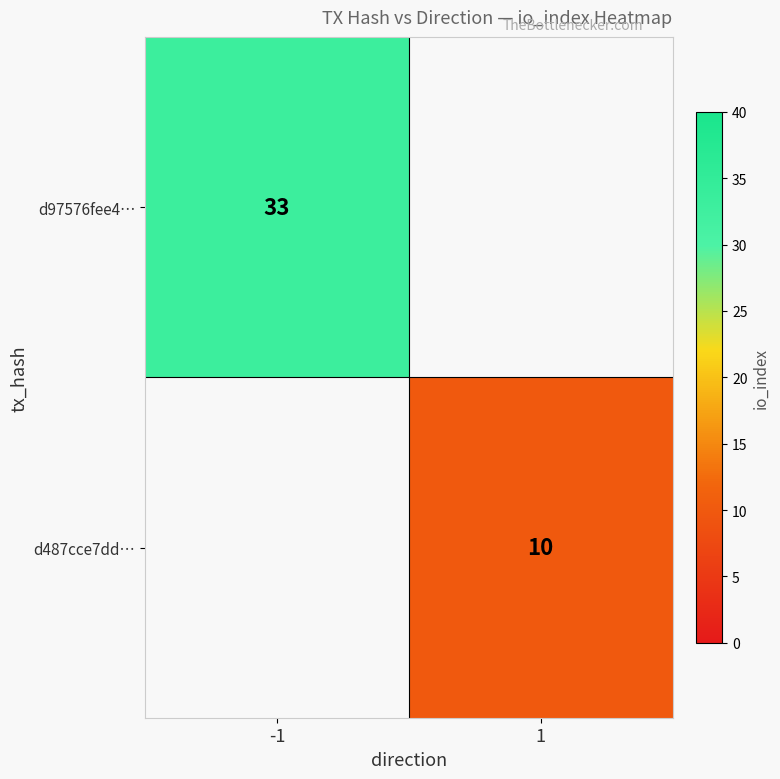

What is the greatest value displayed?

33.0